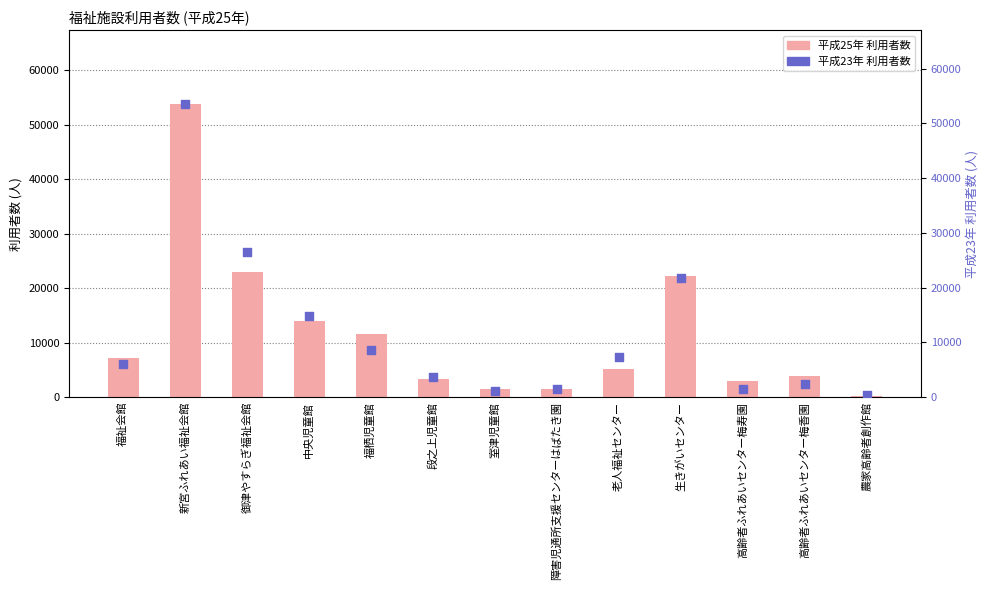

Is the value of 平成23年 (利用者数) at 中央児童館 greater than the value of 平成25年 (利用者数) at 室津児童館?

Yes